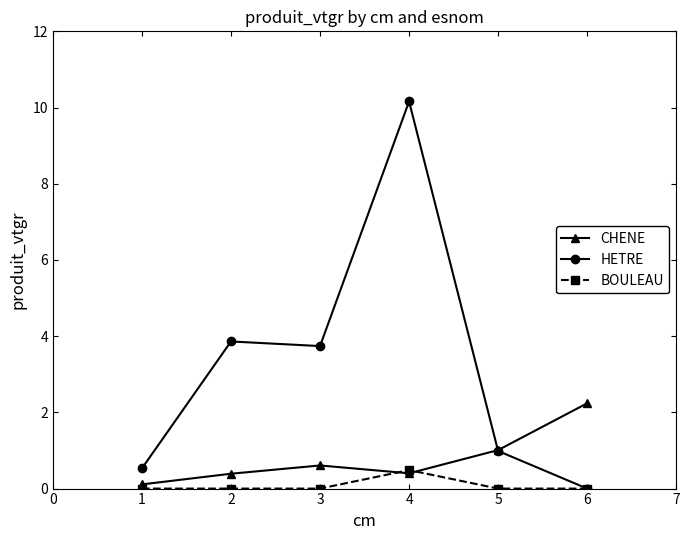

Rank the categories by HETRE value from lowest to highest.

6, 1, 5, 3, 2, 4